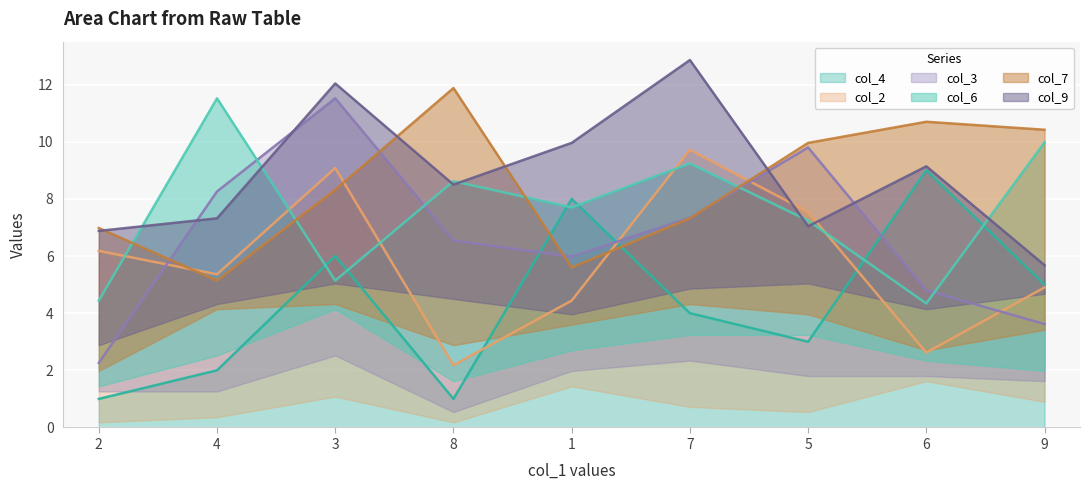

At which category is the sum across all series the highest?

3